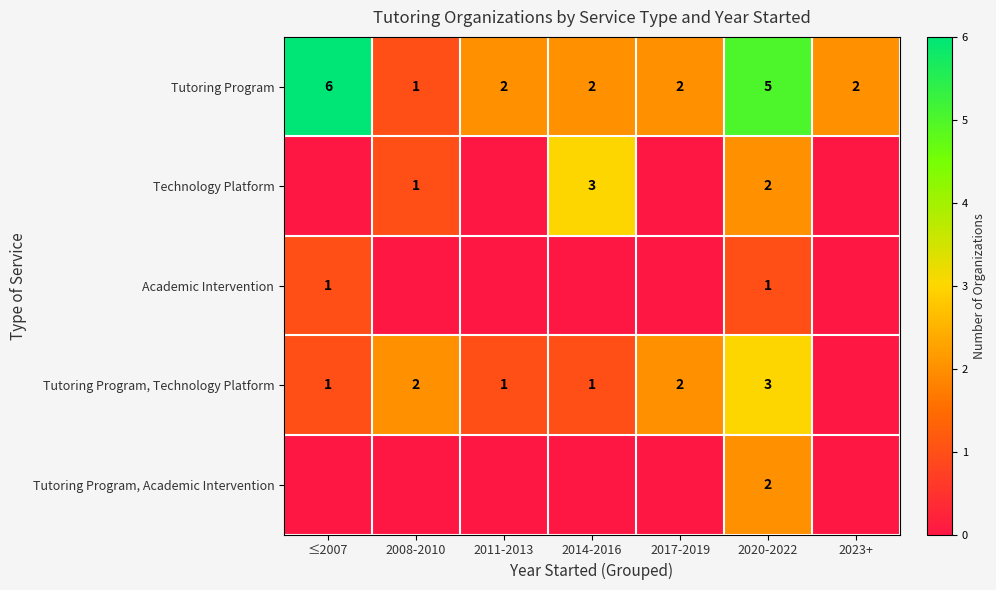

What is the spread (max minus min) of values at 2017-2019?

2